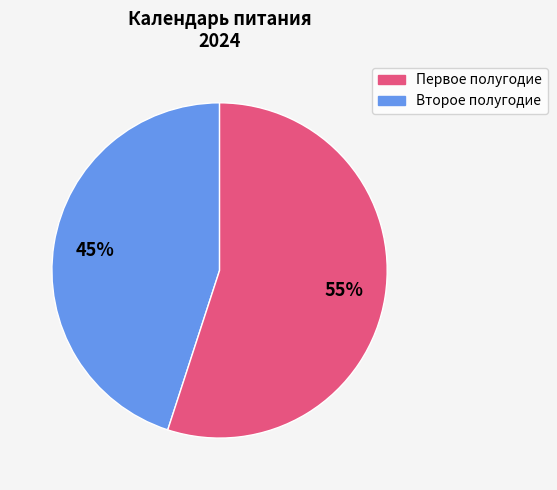

To the nearest percent, what is the average slice percentage?

50%